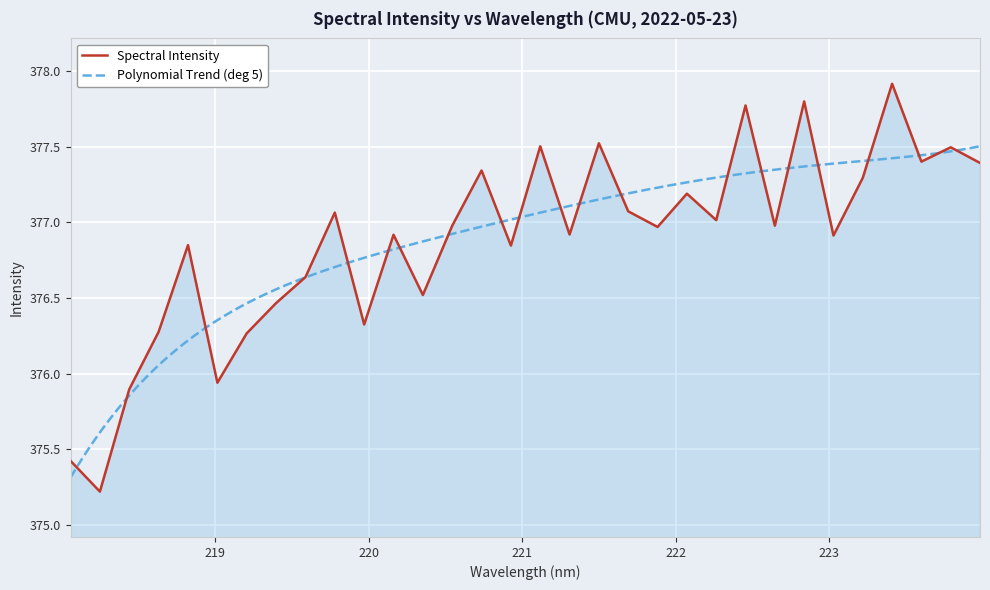

Reading right to left, list all the values displayed in this chart.

223.9802=377.4	223.7895=377.5	223.5987=377.4	223.408=377.9	223.2172=377.3	223.0264=376.9	222.8355=377.8	222.6447=377.0	222.4538=377.8	222.263=377.0	222.0721=377.2	221.8812=377.0	221.6902=377.1	221.4993=377.5	221.3083=376.9	221.1174=377.5	220.9264=376.8	220.7354=377.3	220.5444=377.0	220.3533=376.5	220.1623=376.9	219.9712=376.3	219.7801=377.1	219.589=376.6	219.3979=376.5	219.2067=376.3	219.0156=375.9	218.8244=376.9	218.6332=376.3	218.442=375.9	218.2508=375.2	218.0596=375.4